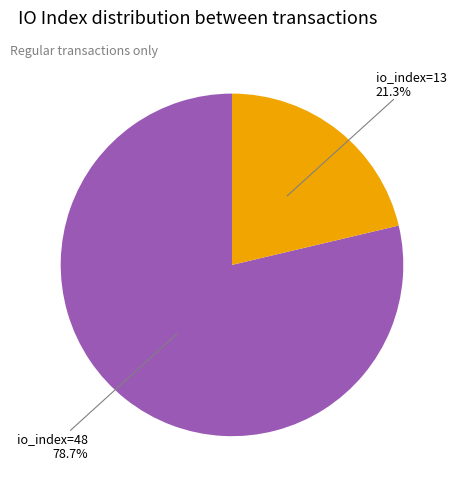

Combined, what portion of the pie is io_index=48 and io_index=13?

100.0%